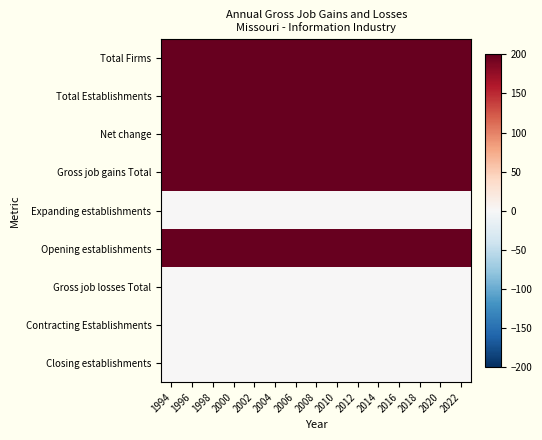

What is the maximum value shown in the chart?

200